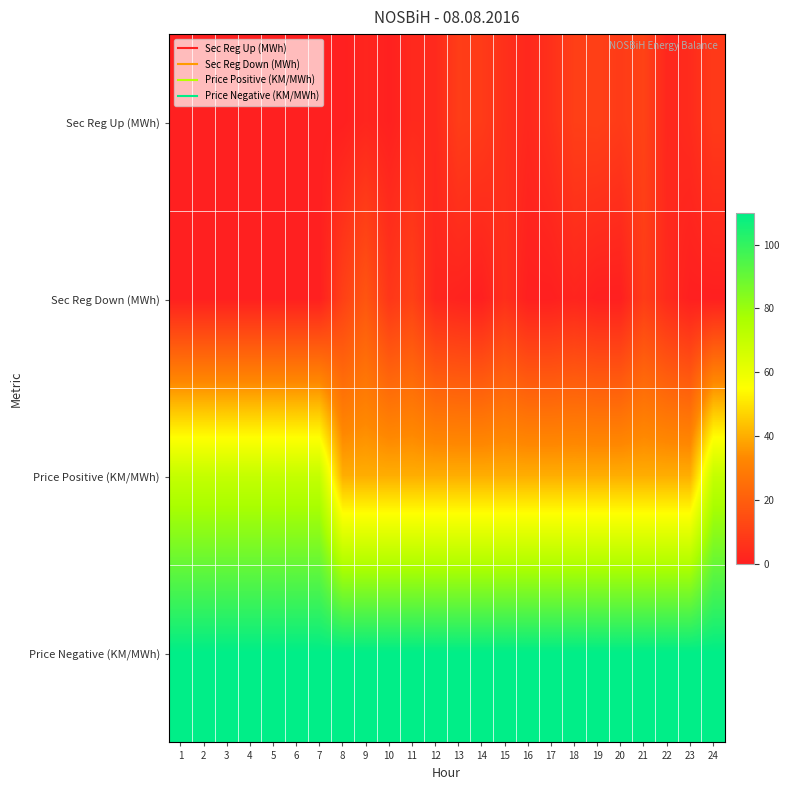

Reading left to right, transcribe all the data shown in this chart.

Sec Reg Up (MWh): 1=0.0	2=0.0	3=0.0	4=0.0	5=0.0	6=0.0	7=0.0	8=0.0	9=1.9	10=0.3	11=3.2	12=3.1	13=9.3	14=8.6	15=5.2	16=2.7	17=5.4	18=10.0	19=10.2	20=8.8	21=11.1	22=2.4	23=3.8	24=8.4
Sec Reg Down (MWh): 1=0.0	2=0.0	3=0.0	4=0.0	5=0.0	6=0.0	7=0.0	8=10.4	9=17.1	10=7.2	11=10.6	12=2.2	13=1.1	14=0.0	15=4.8	16=0.0	17=0.0	18=1.7	19=0.0	20=0.0	21=9.1	22=3.5	23=0.0	24=0.0
Price Positive (KM/MWh): 1=70.0	2=70.0	3=70.0	4=70.0	5=70.0	6=70.0	7=70.0	8=40.0	9=40.0	10=40.0	11=40.0	12=40.0	13=40.0	14=40.0	15=40.0	16=40.0	17=40.0	18=40.0	19=40.0	20=40.0	21=40.0	22=40.0	23=40.0	24=70.0
Price Negative (KM/MWh): 1=110.0	2=110.0	3=110.0	4=110.0	5=110.0	6=110.0	7=110.0	8=110.0	9=110.0	10=110.0	11=110.0	12=110.0	13=110.0	14=110.0	15=110.0	16=110.0	17=110.0	18=110.0	19=110.0	20=110.0	21=110.0	22=110.0	23=110.0	24=110.0